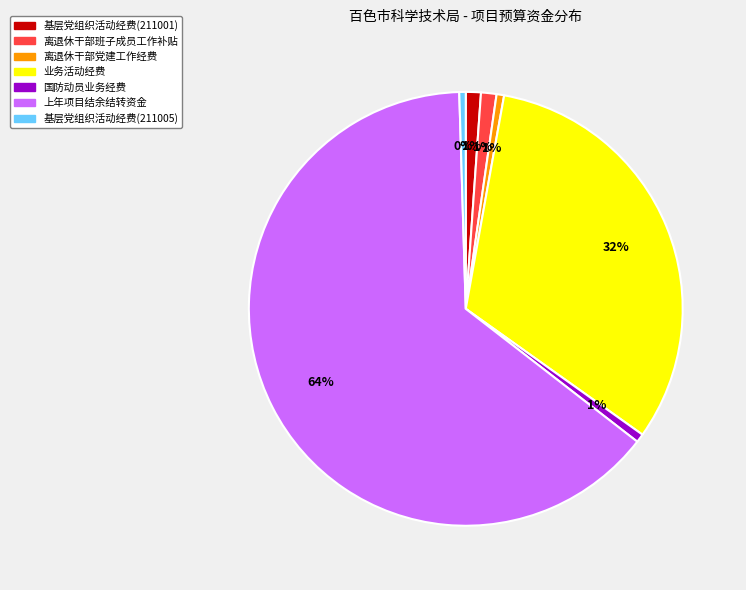

To the nearest percent, what is the average slice percentage?

14%